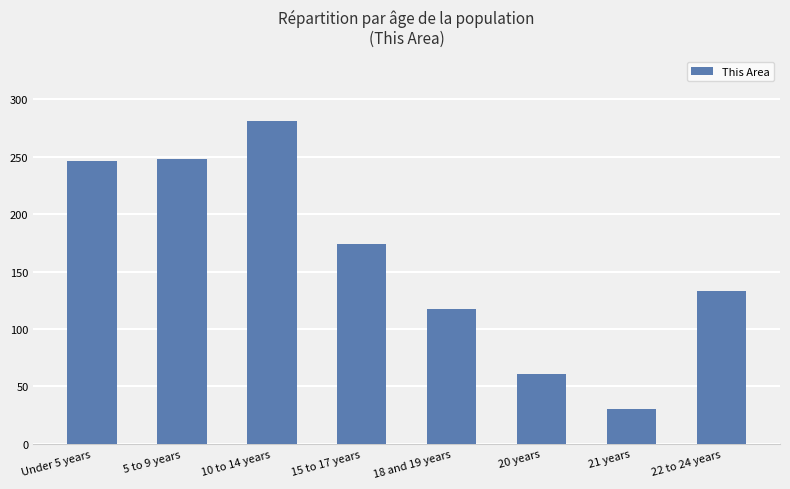

Reading left to right, what are all the values shown in this chart?

Under 5 years=246	5 to 9 years=248	10 to 14 years=281	15 to 17 years=174	18 and 19 years=117	20 years=61	21 years=30	22 to 24 years=133